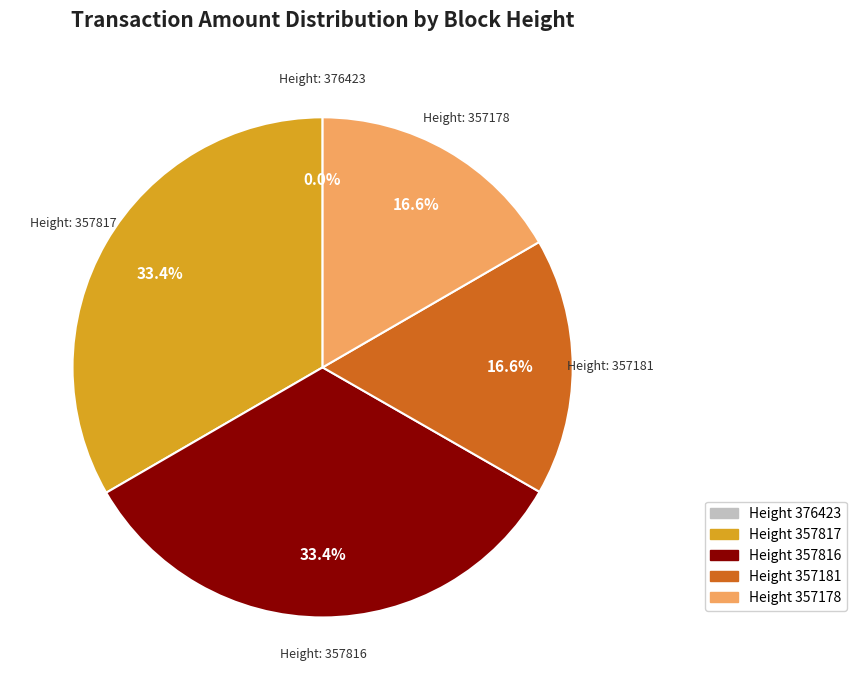

Is there any slice that represents more than half of the pie?

No